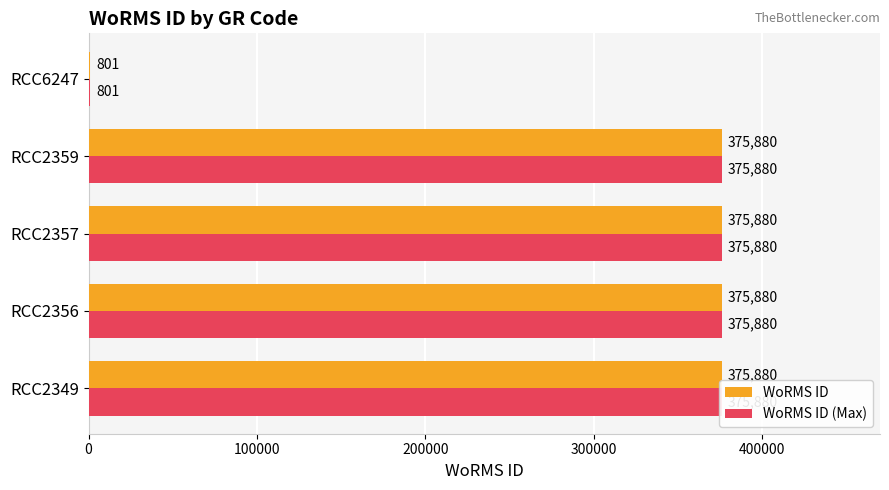

How many groups of bars are there?

5